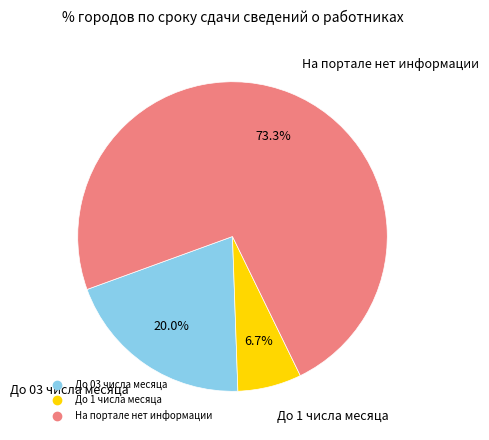

Rank the categories by value from lowest to highest.

До 1 числа месяца, До 03 числа месяца, На портале нет информации